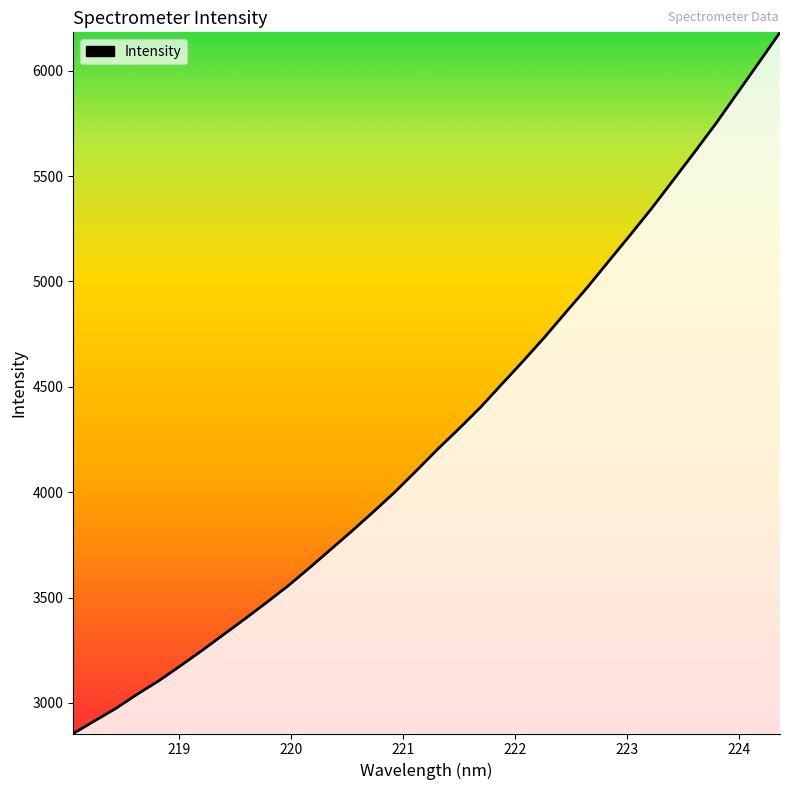

What is the minimum value shown in the chart?

2854.9